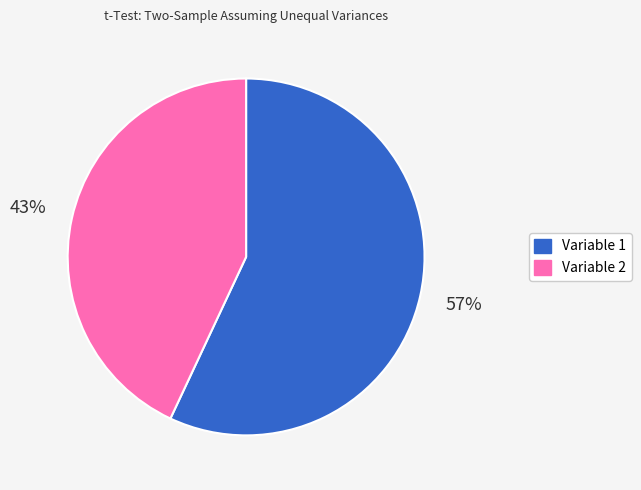

Is the sum of Variable 1 and Variable 2 greater than half?

Yes